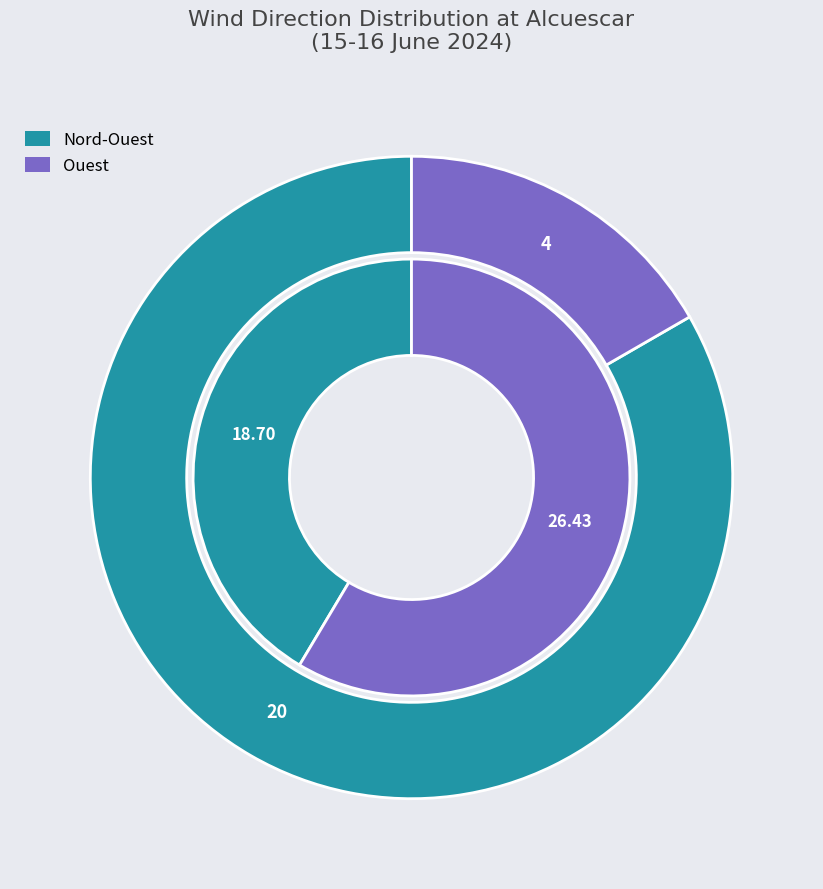

Rank the categories by value from highest to lowest.

Ouest, Nord-Ouest